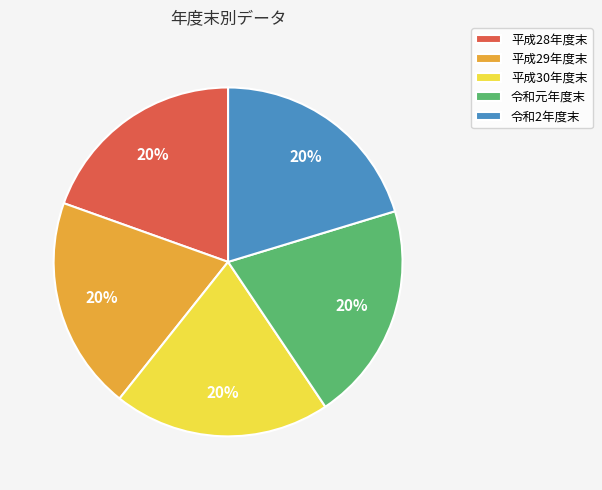

How many slices are in this pie chart?

5